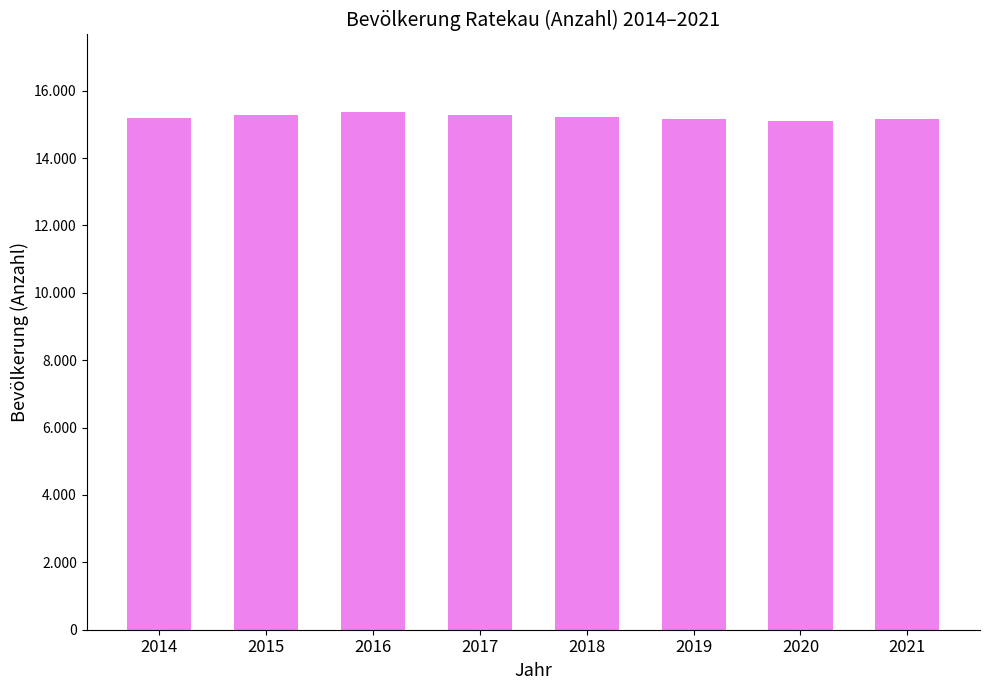

What is the difference between the maximum and minimum values?

270